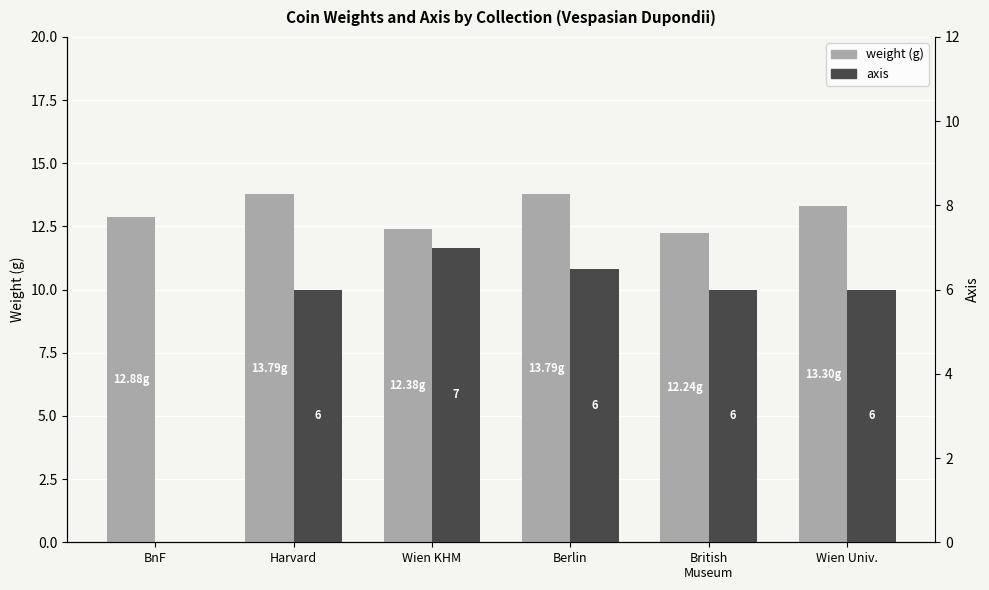

Reading left to right, list all the values displayed in this chart.

weight: 12.9	13.8	12.4	13.8	12.2	13.3
axis: 0.0	6.0	7.0	6.5	6.0	6.0